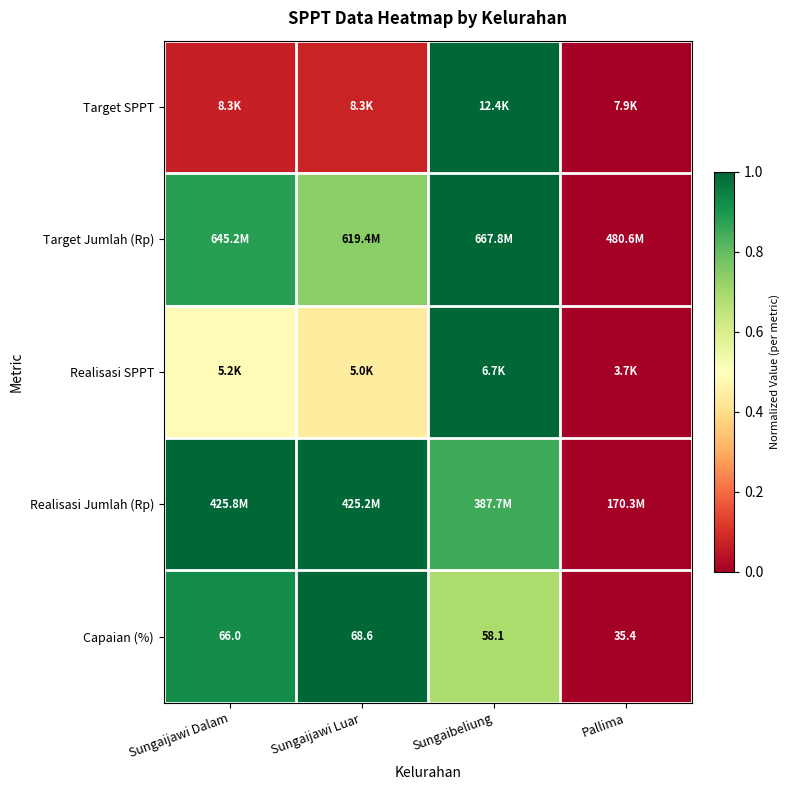

Rank the categories by Capaian (%) value from lowest to highest.

Pallima, Sungaibeliung, Sungaijawi Dalam, Sungaijawi Luar